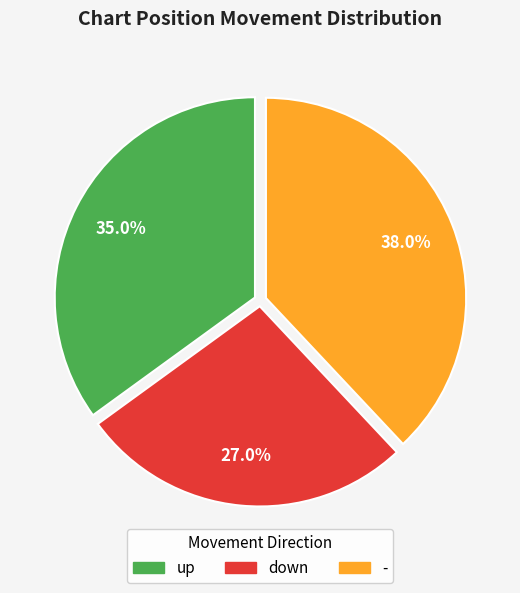

What is the ratio of the value at down to the value at -?

0.7